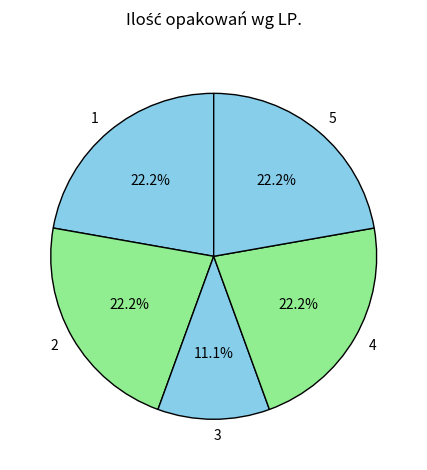

Which category has the smallest portion of the pie?

3